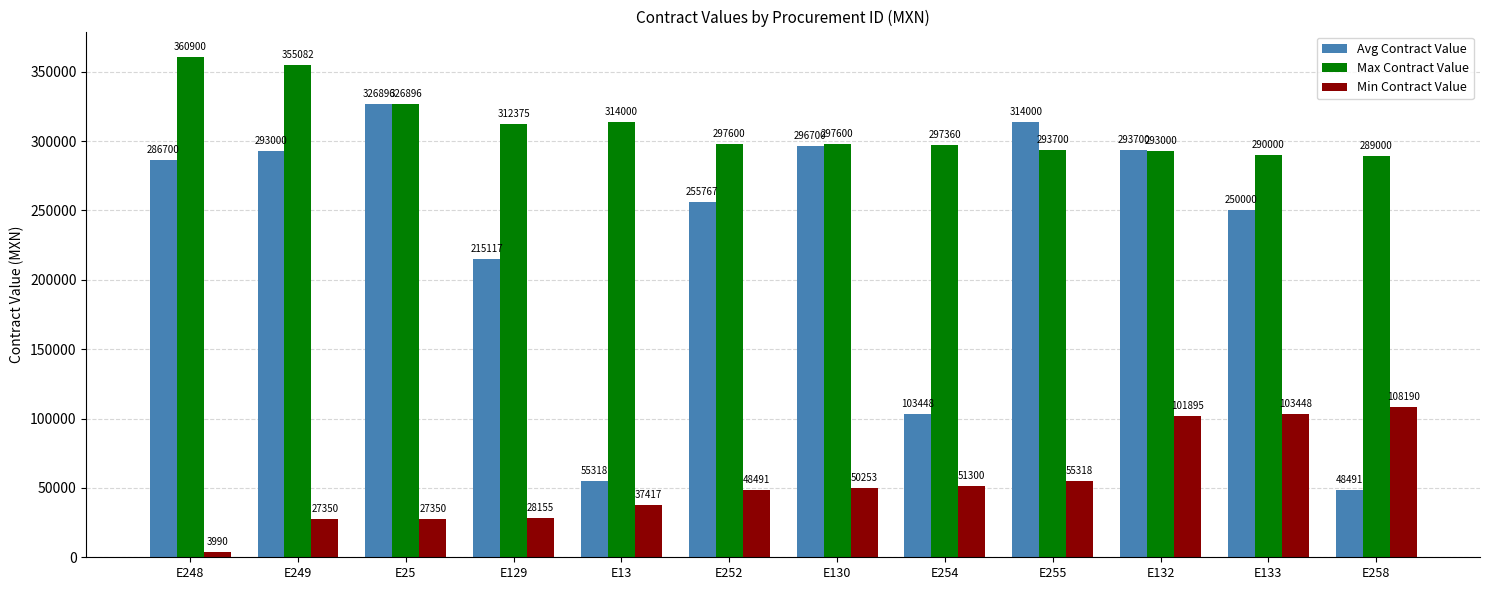

What is the difference between the highest and lowest values at E132?

191805